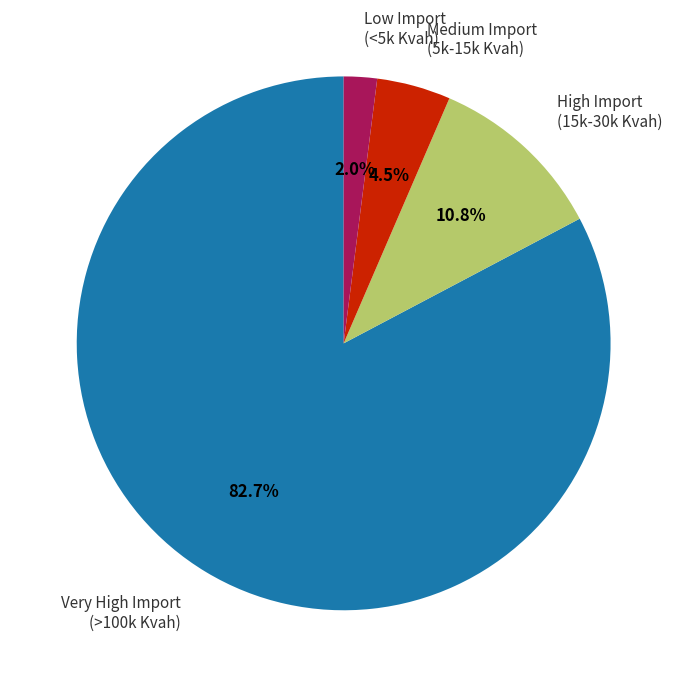

Is there any slice that represents more than half of the pie?

Yes